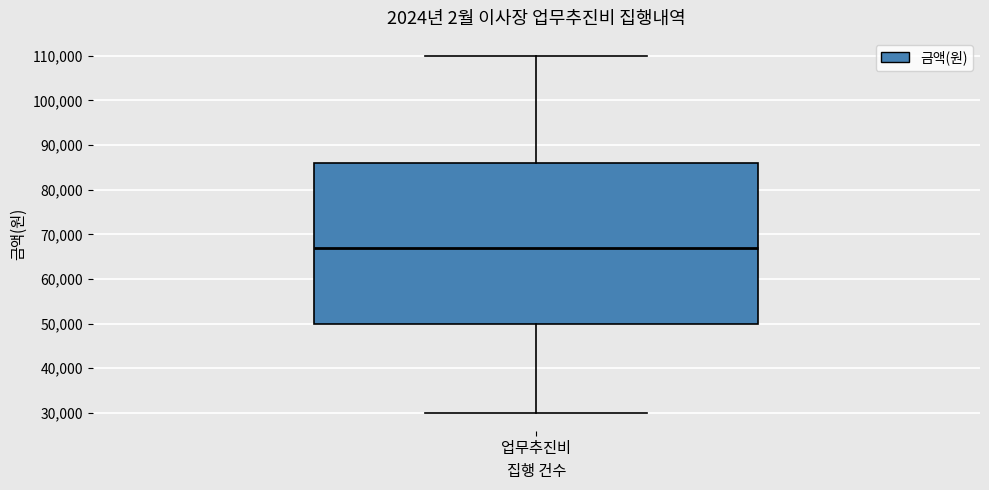

Where is the upper edge of the box for 업무추진비 on the y-axis? The values are not printed on the chart, so give them approximately, as read against the axis.

86000